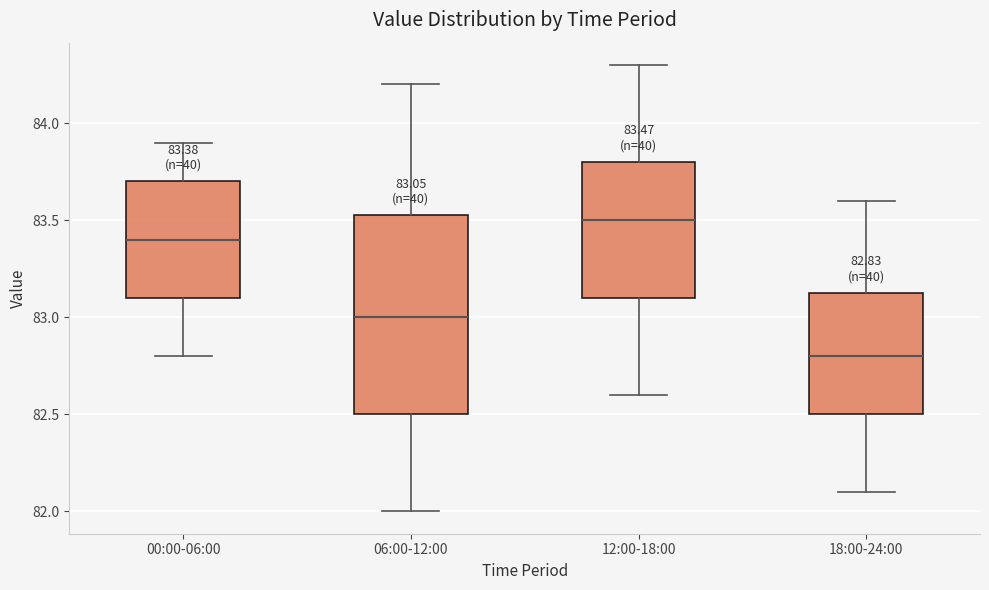

Which box has the highest median line?

12:00-18:00